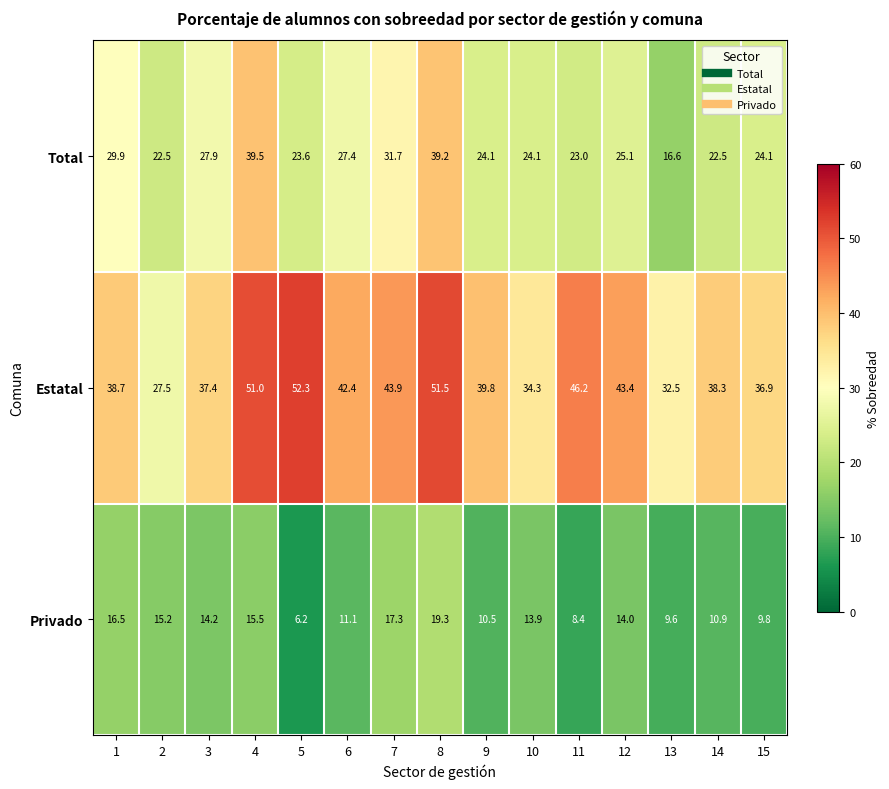

Between 1 and 12, which series saw the biggest shift?

Total